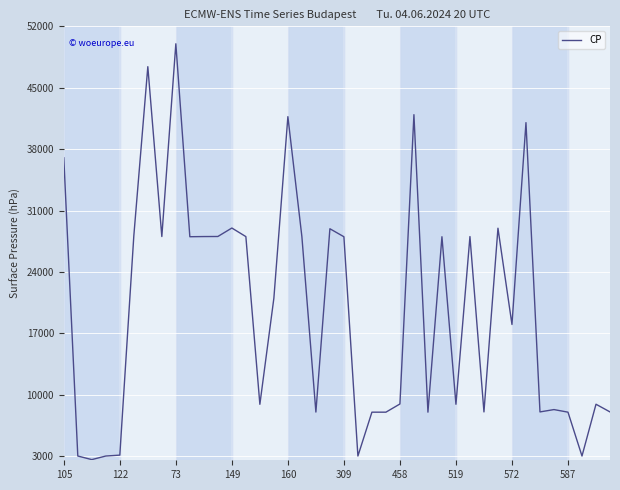

What is the greatest value displayed?

50010